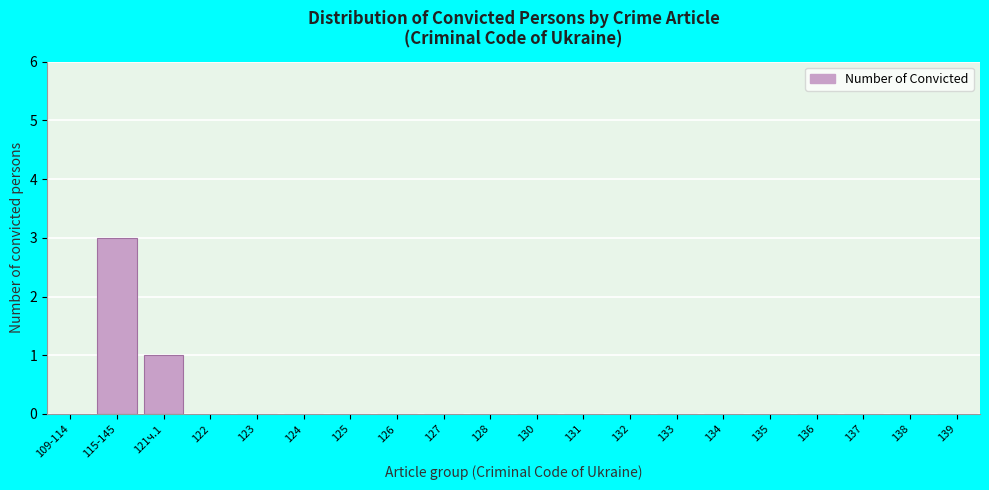

Reading right to left, extract all data points from this chart.

139=0	138=0	137=0	136=0	135=0	134=0	133=0	132=0	131=0	130=0	128=0	127=0	126=0	125=0	124=0	123=0	122=0	121ч.1=1	115-145=3	109-114=0